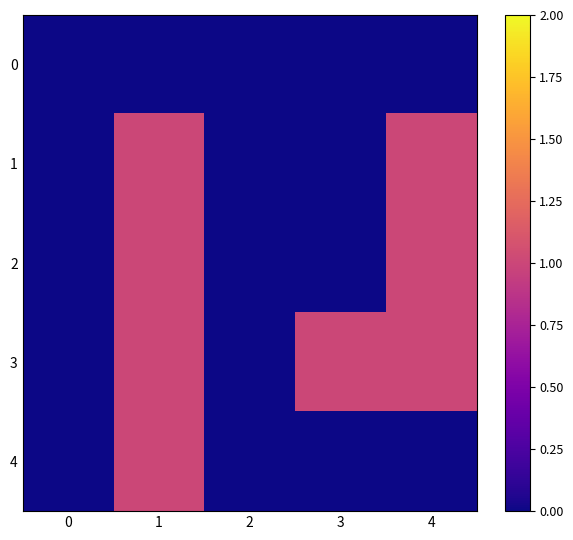

Which series changed the most between 1 and 4?

4